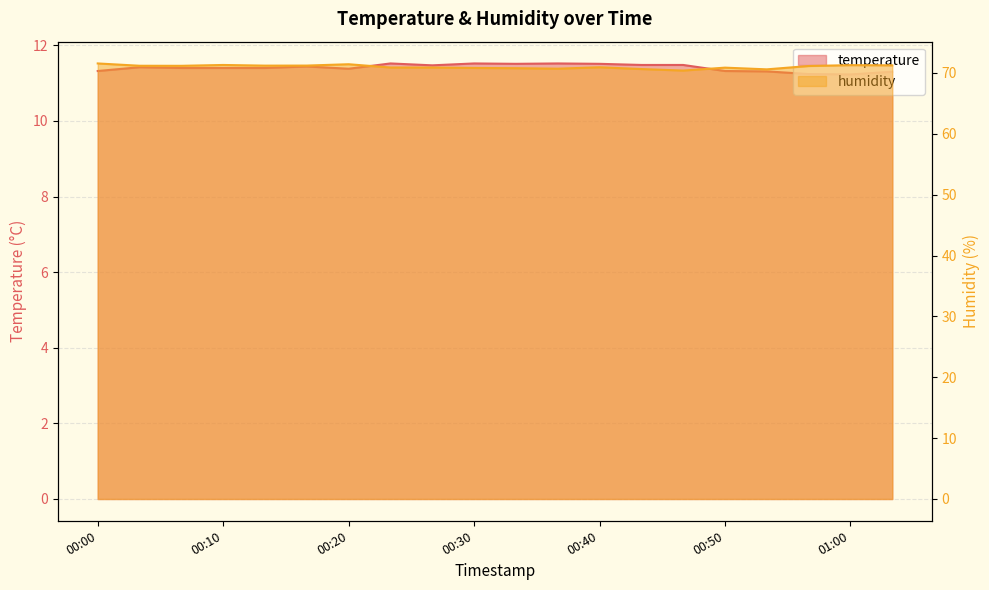

What is the difference between the humidity values at 00:23 and 00:47?

0.5